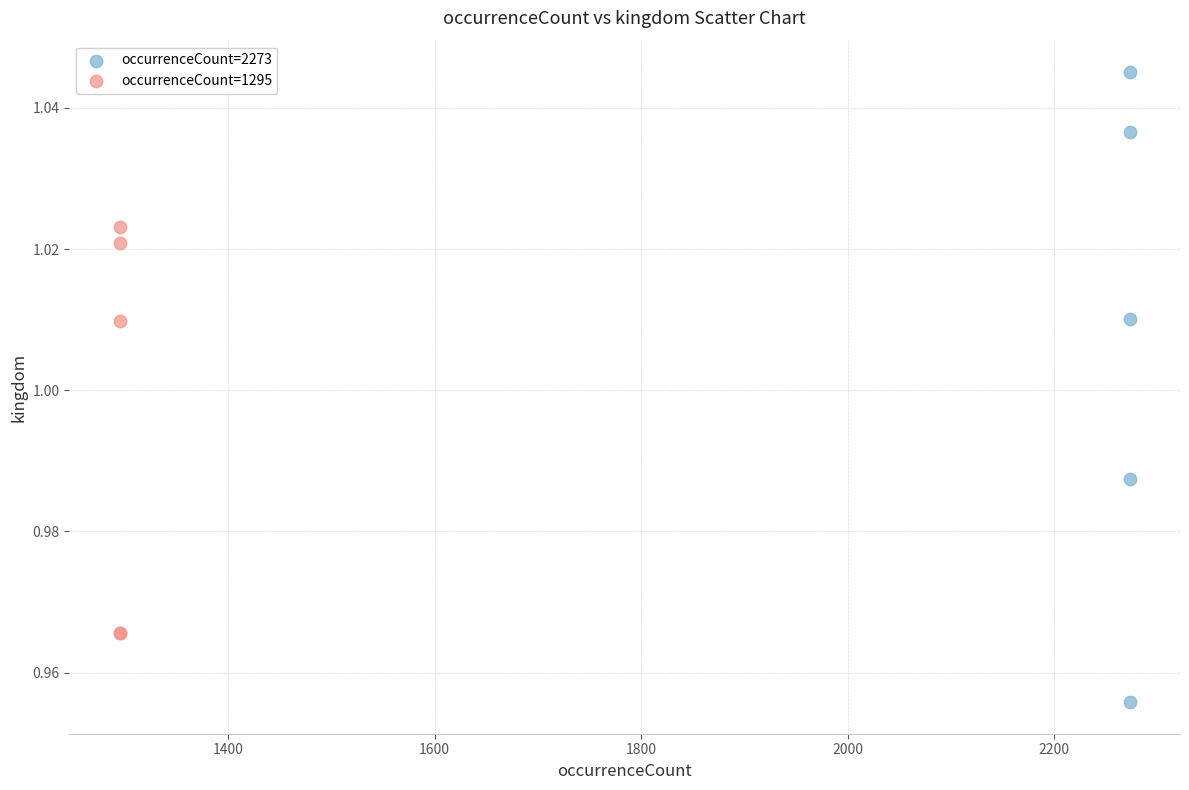

What are all the series names shown in the legend?

occurrenceCount=2273, occurrenceCount=1295